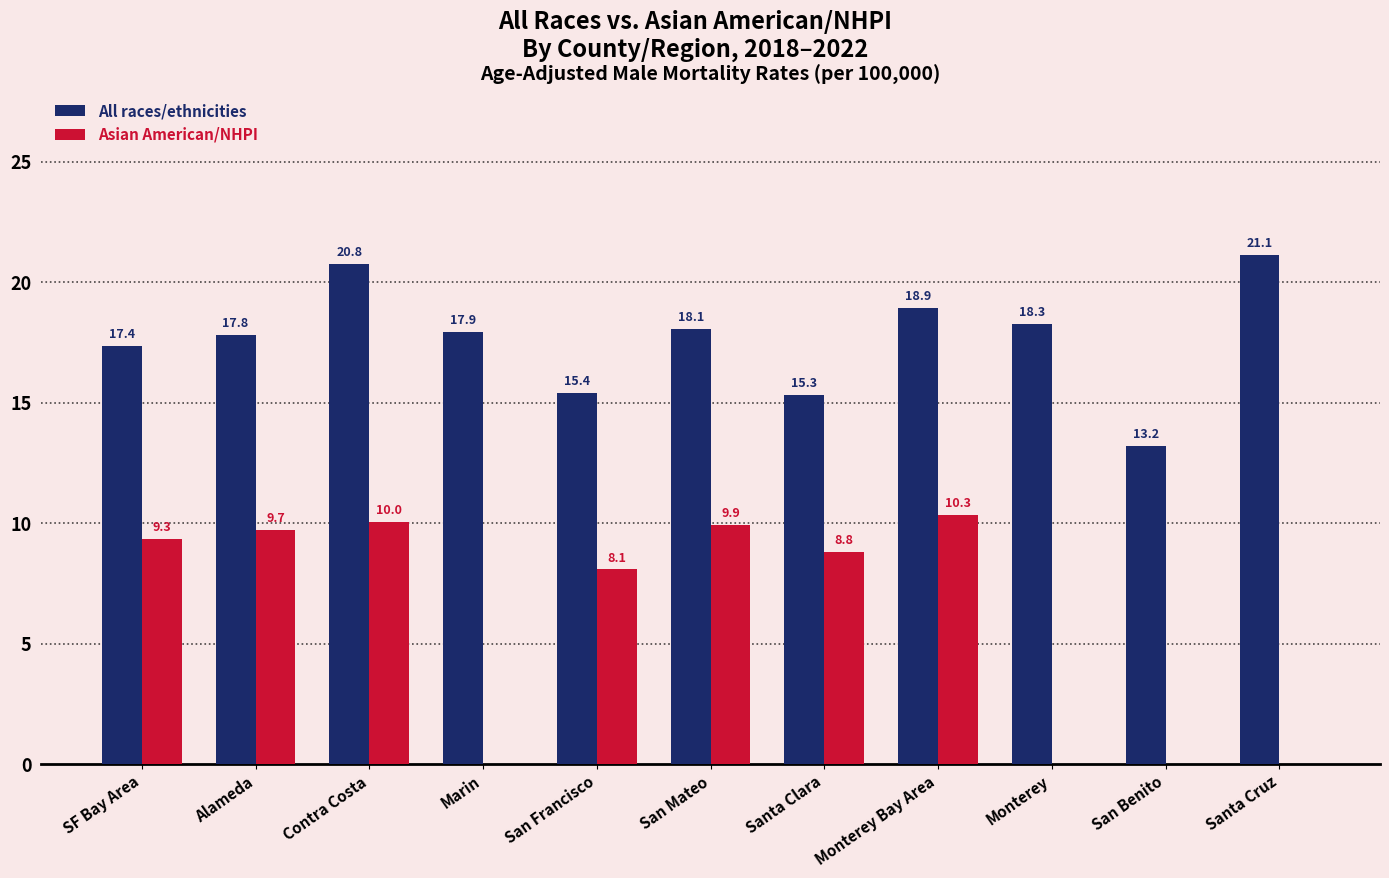

True or false: Asian American/NHPI has a value of 0.0 at Santa Cruz.

True